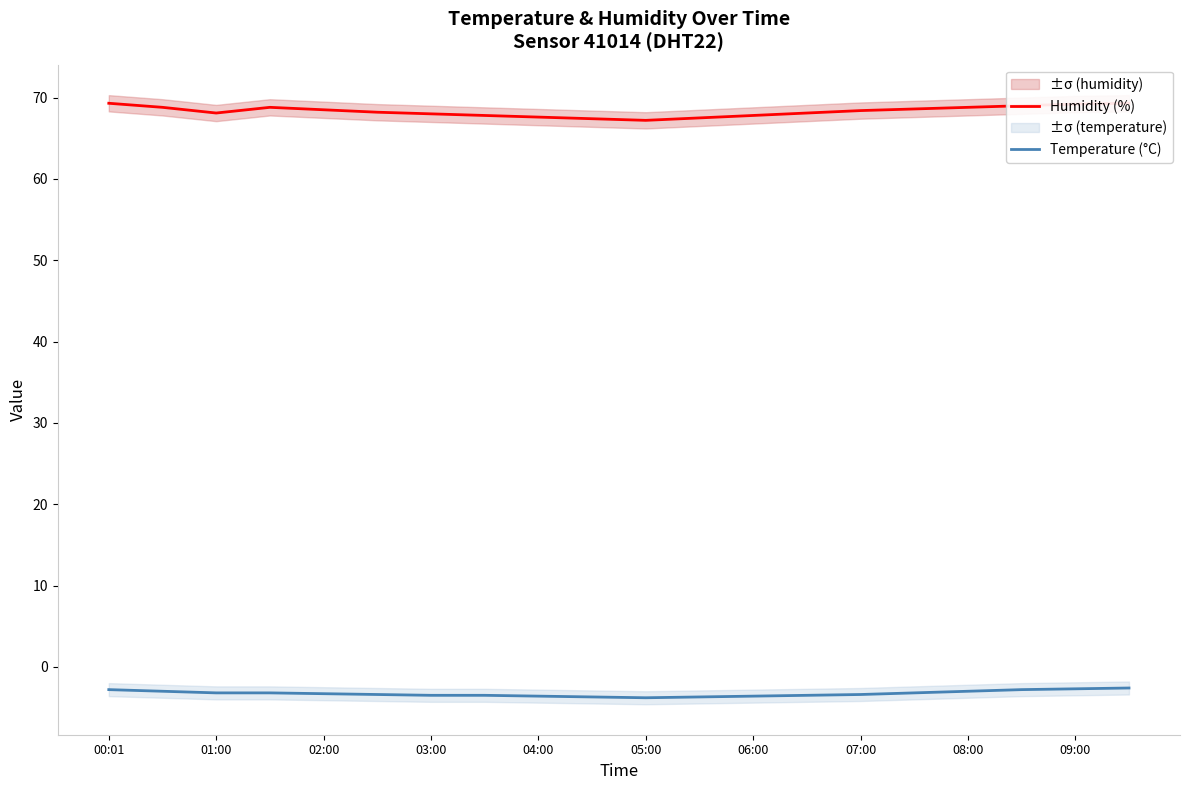

Is the value of Humidity (%) at 00:01 greater than the value of Temperature (°C) at 06:00?

Yes